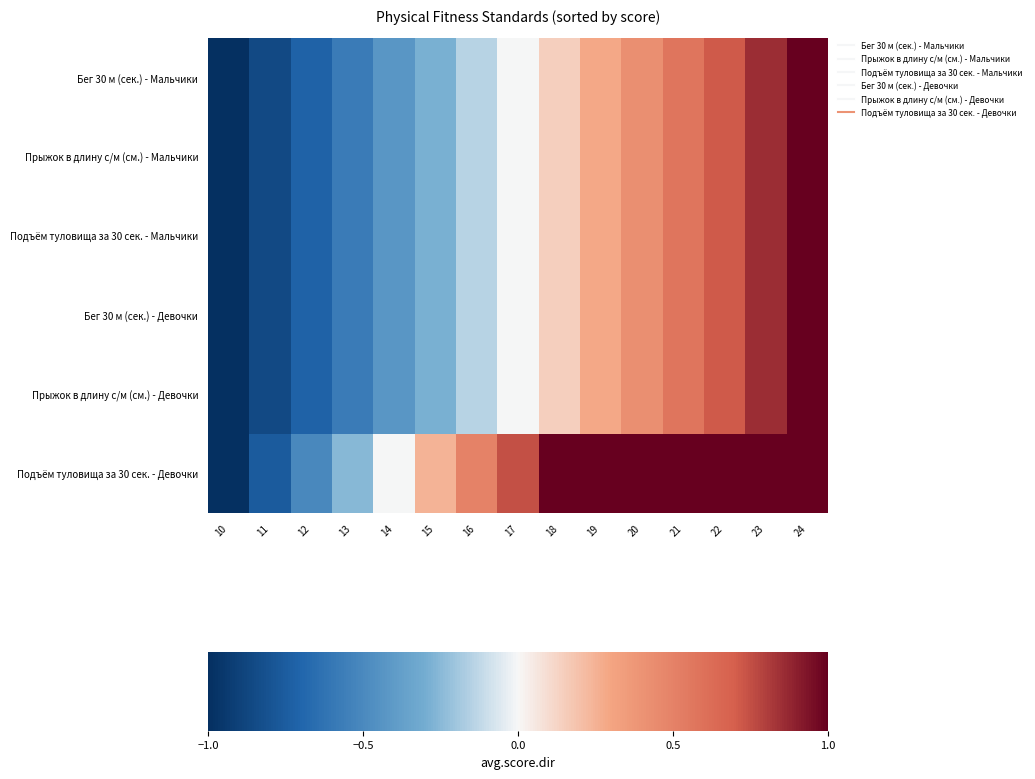

Which series has the largest total across all categories?

Подъём туловища за 30 сек. - Девочки